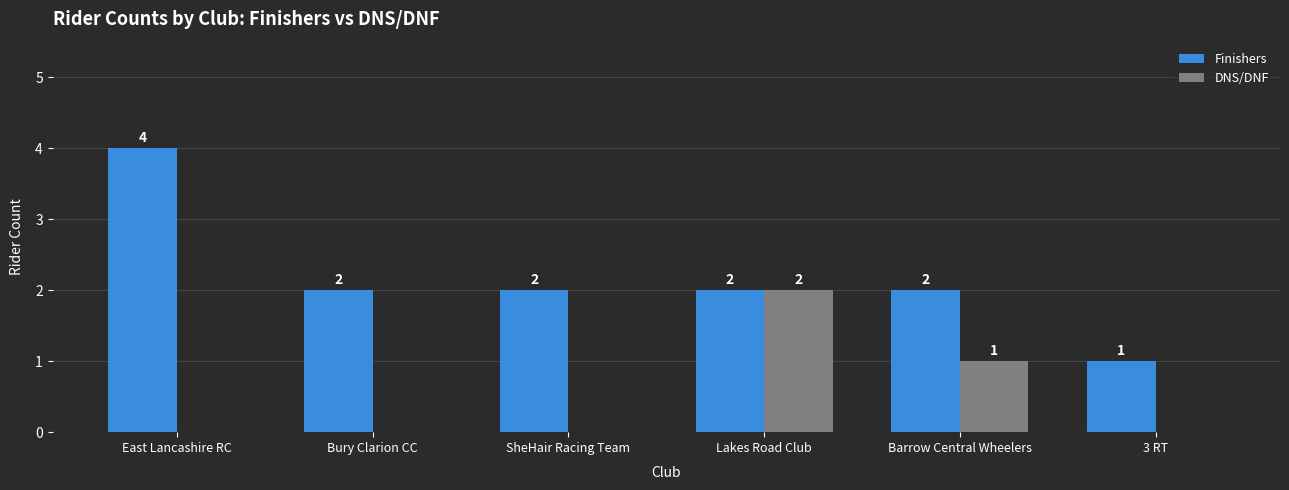

Which series changed the most between Lakes Road Club and Barrow Central Wheelers?

DNS/DNF